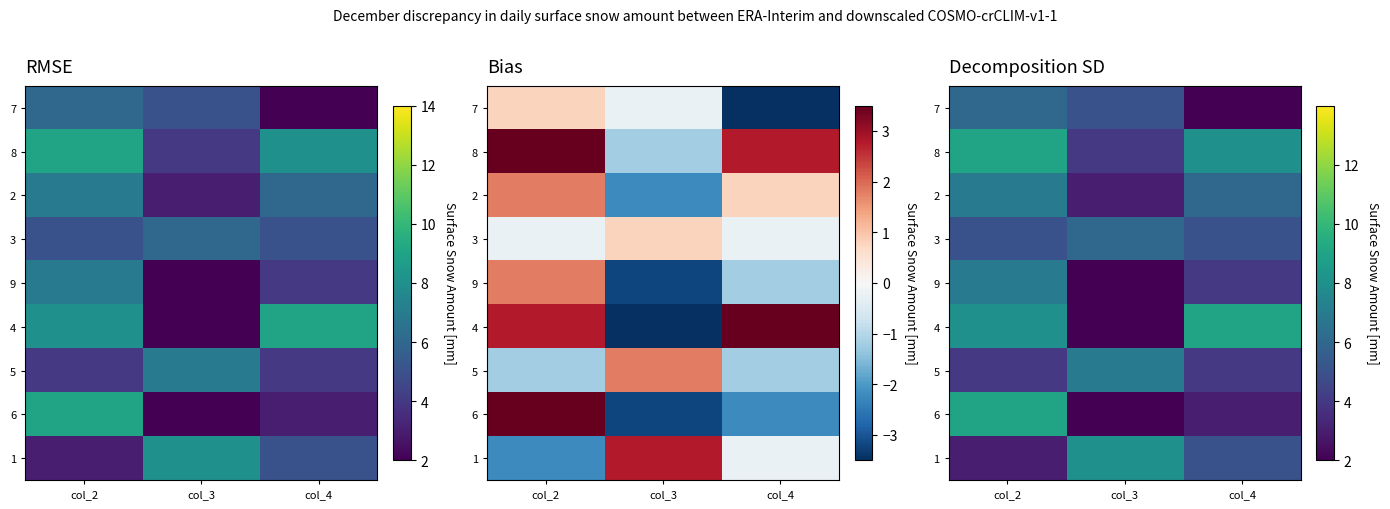

Count the number of categories in the chart.

3